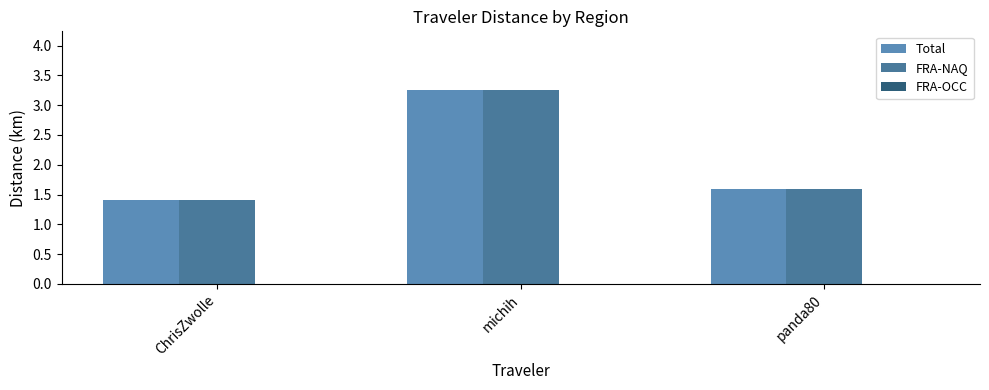

What is the difference between the maximum and second lowest values in the Total series?

1.7